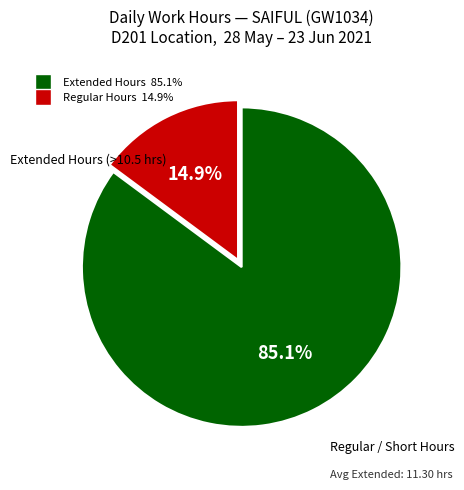

Is there any slice that represents more than half of the pie?

Yes